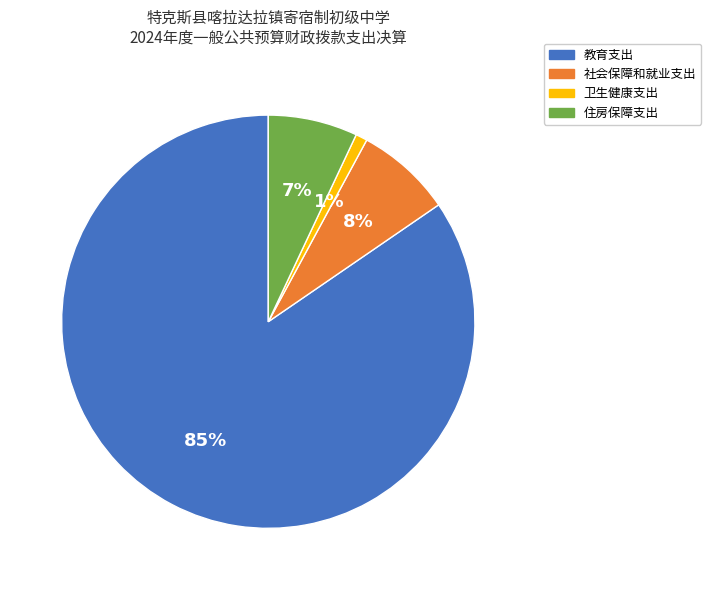

What percentage is the 卫生健康支出 slice, to the nearest percent?

1%